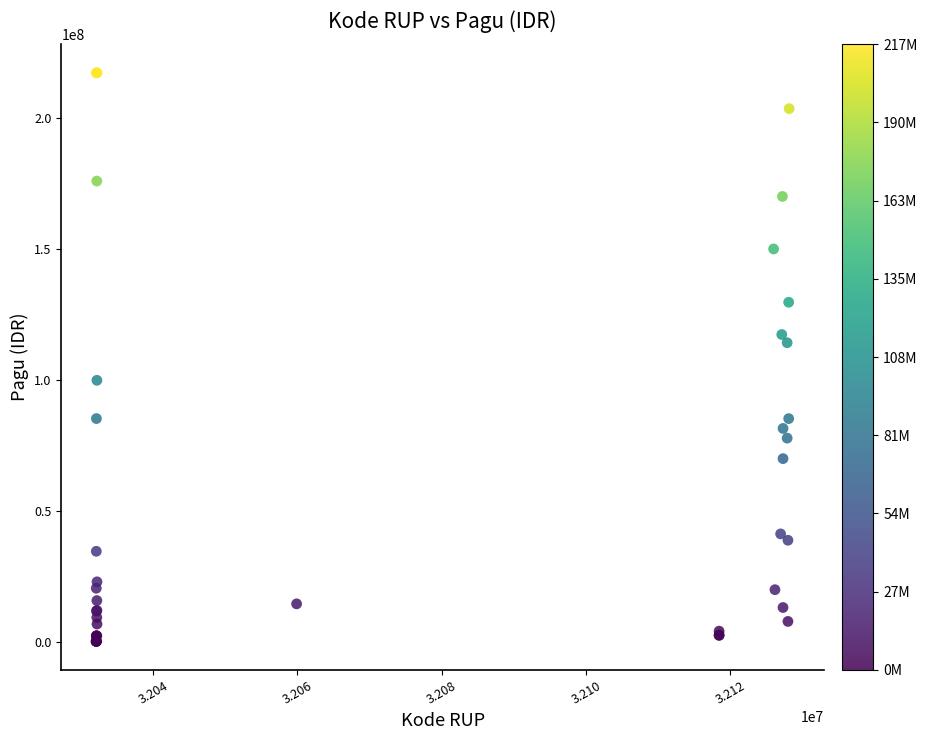

What Y value in the scatter plot is closest to 108830000?

114296000